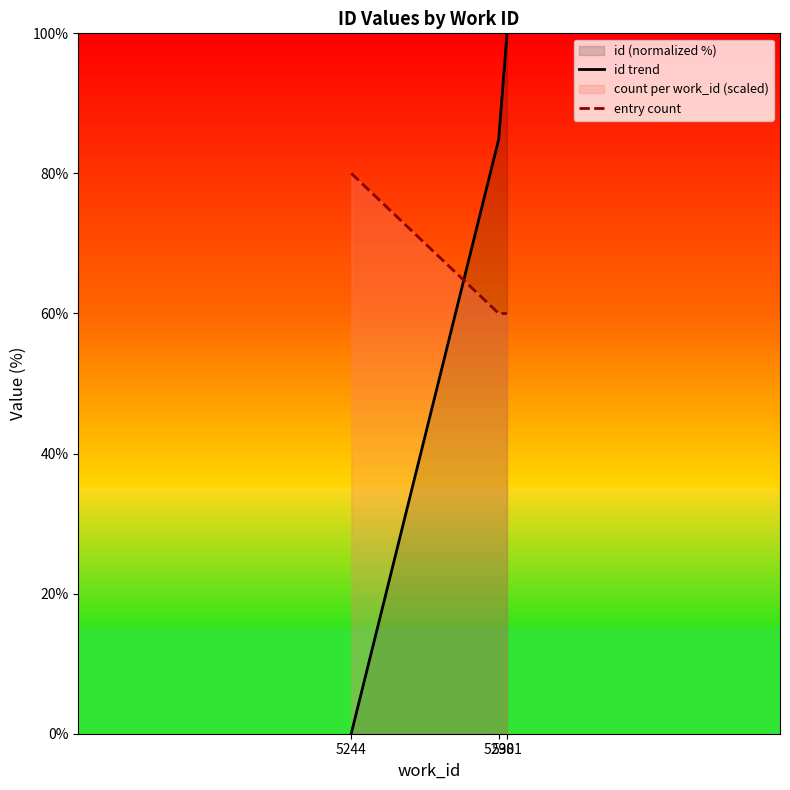

What is the difference between the maximum and minimum values?

100.0